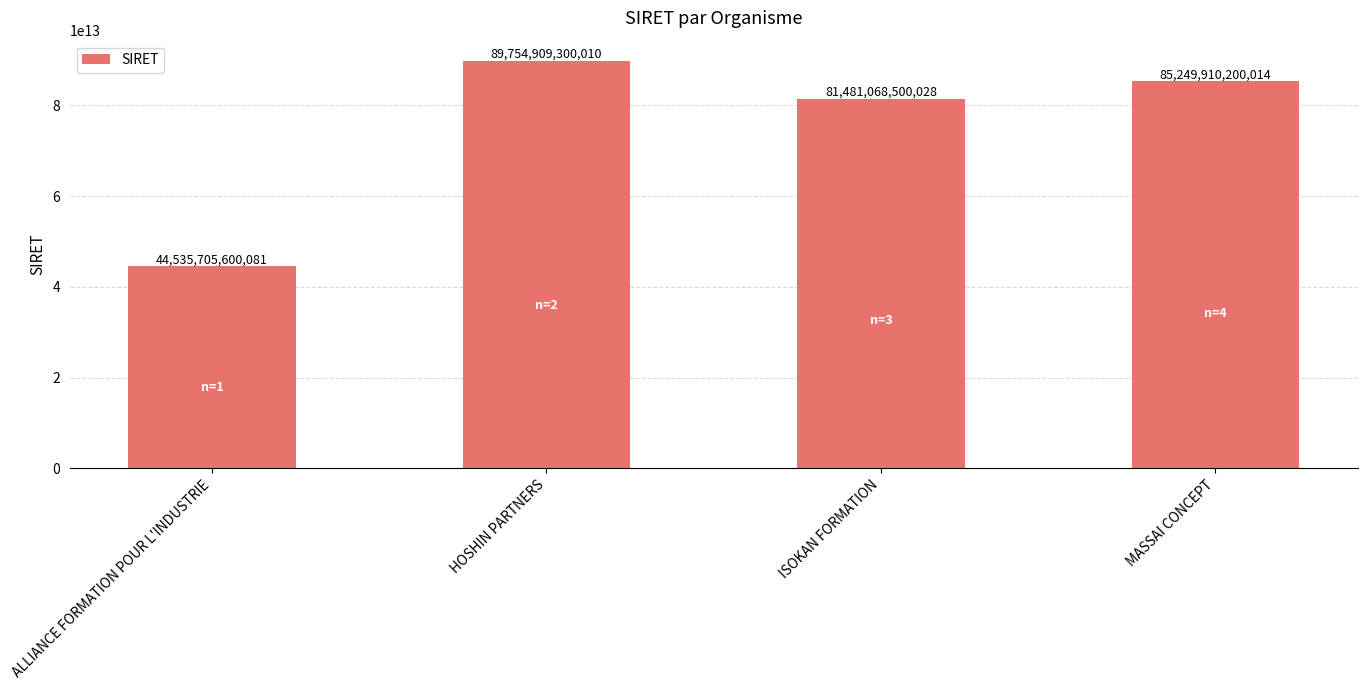

The value at ISOKAN FORMATION is 27021268363142. True or false?

False